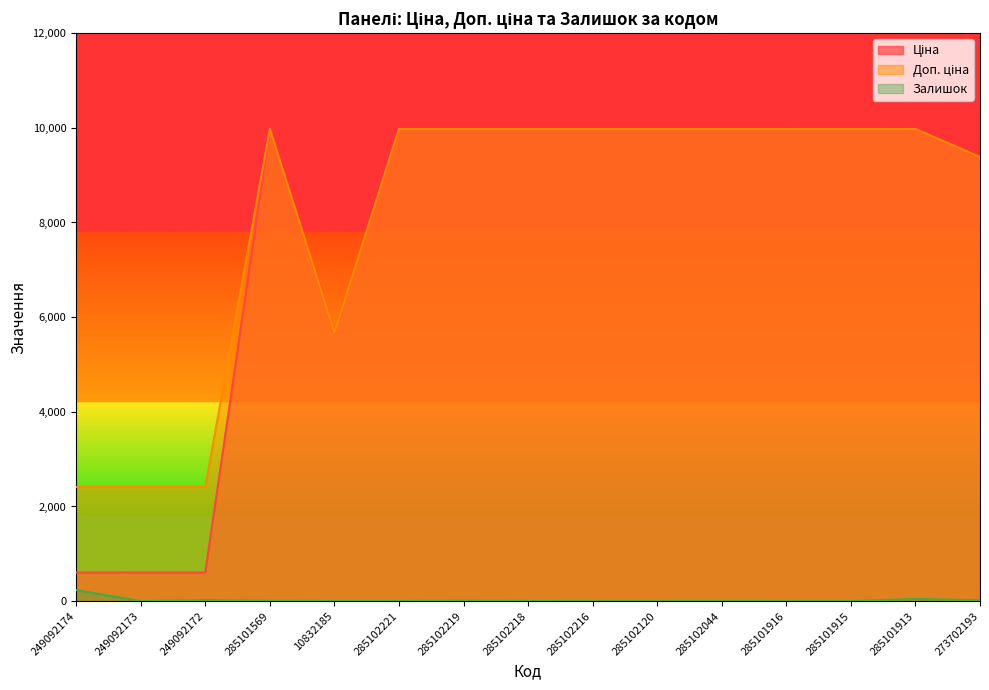

Is it true that Ціна equals 9975.0 at 285102221?

True